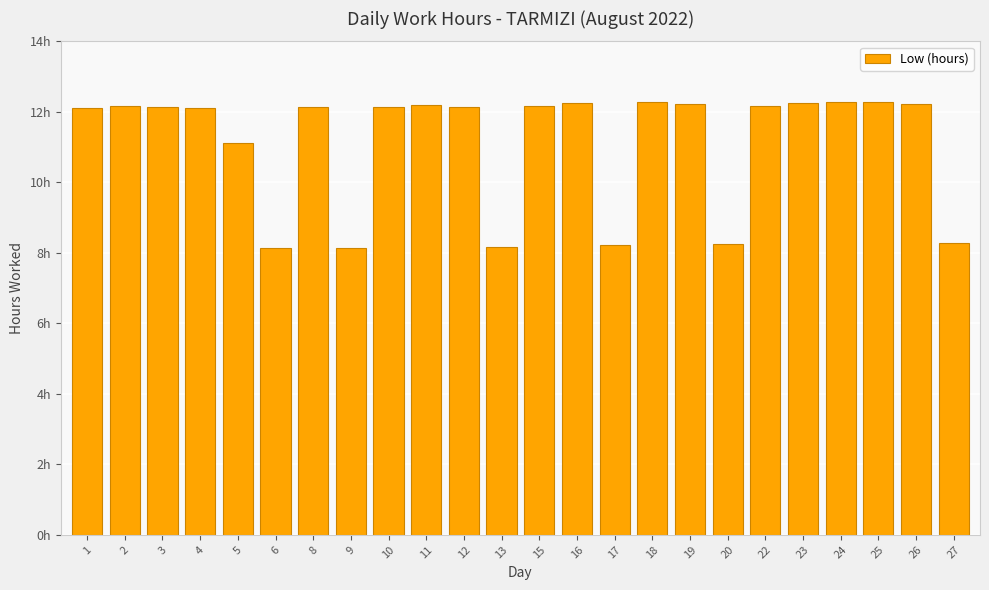

Rank the categories by value from highest to lowest.

18, 25, 24, 23, 16, 19, 26, 11, 2, 15, 22, 8, 10, 3, 12, 1, 4, 5, 27, 20, 17, 13, 6, 9